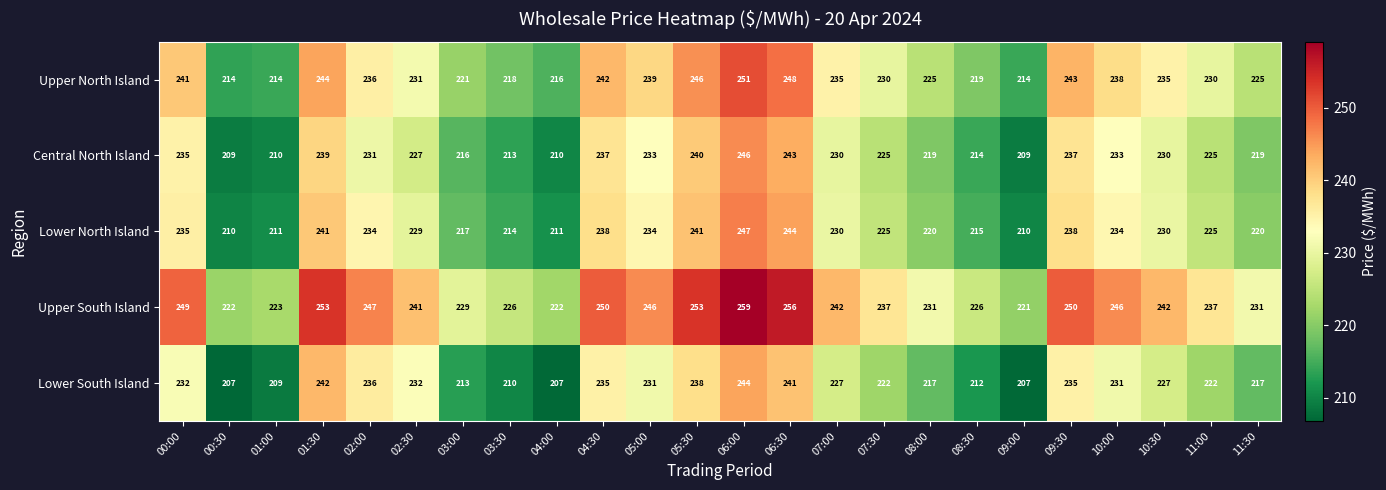

At which category is the sum across all series the highest?

06:00